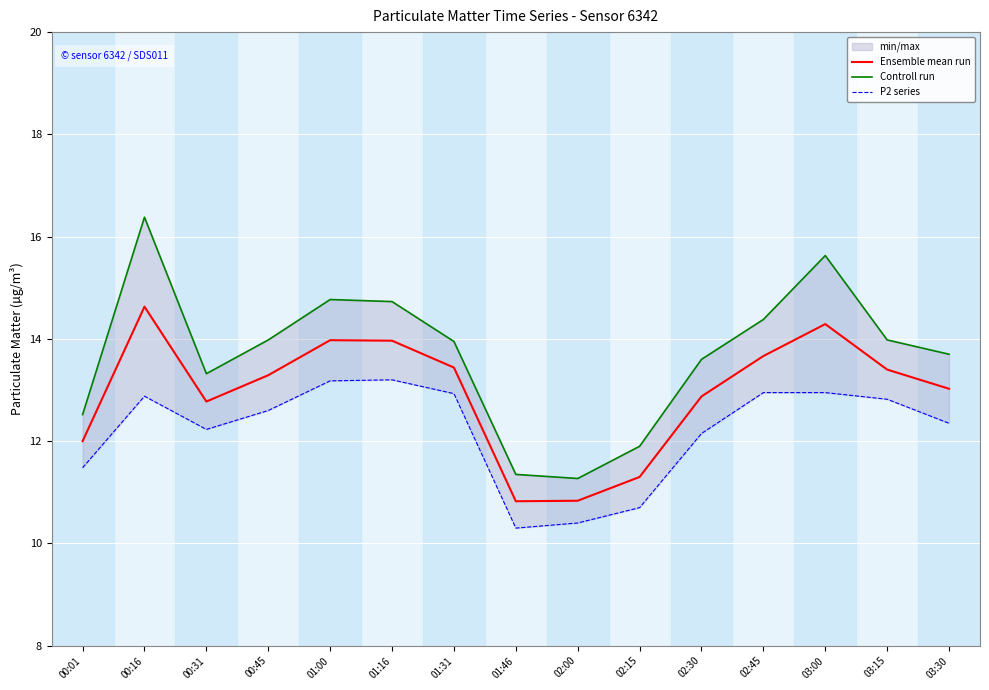

Between 01:31 and 00:31, which is larger?

01:31